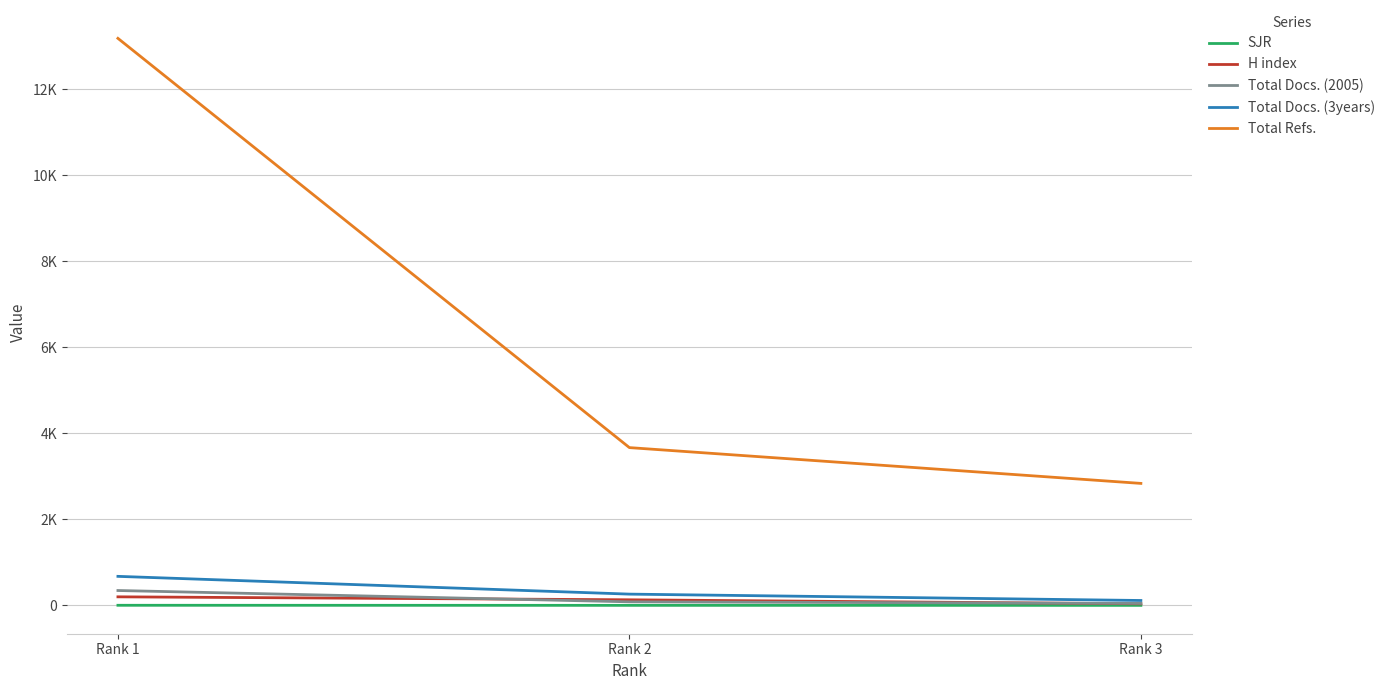

What is the maximum value shown in the chart?

13182.0